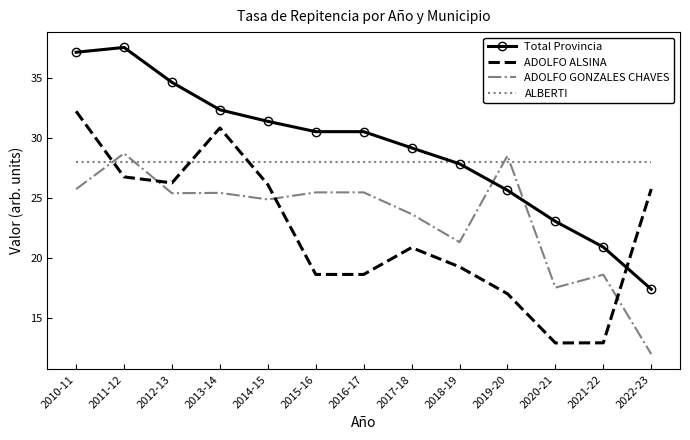

What position from the left is 2021-22?

12